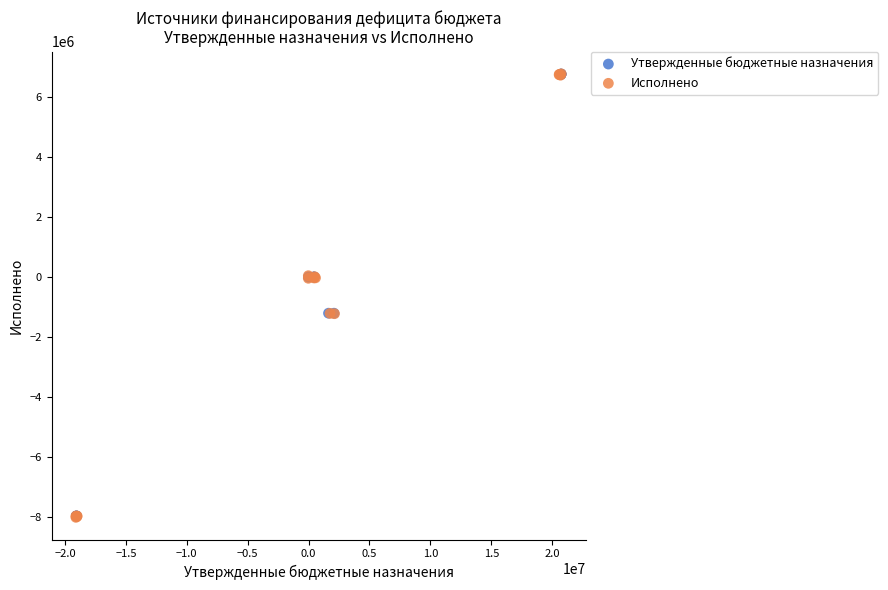

What are all the series names shown in the legend?

Утвержденные бюджетные назначения, Исполнено